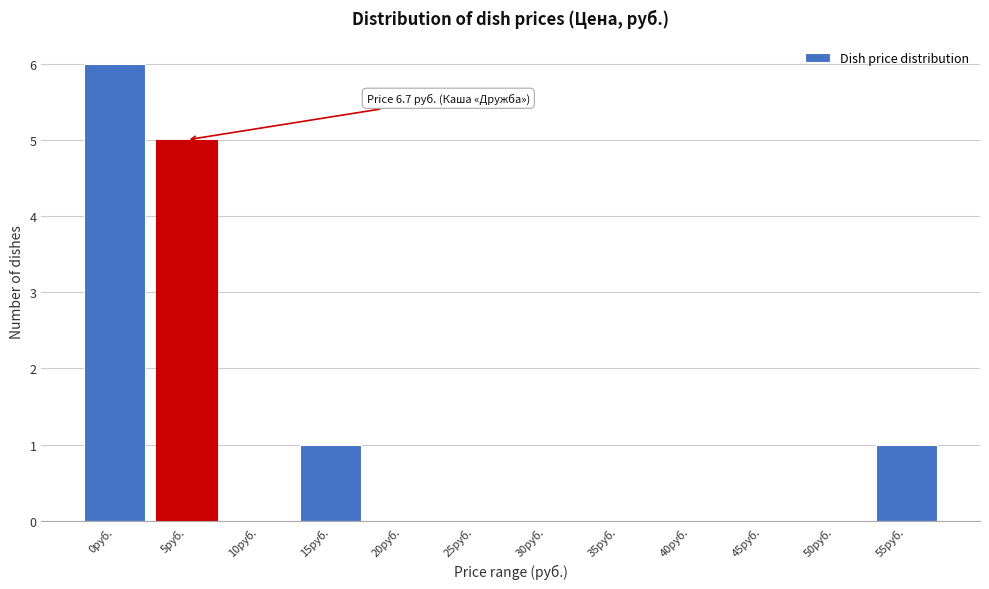

Reading left to right, transcribe all the data shown in this chart.

0руб.=6	5руб.=5	10руб.=0	15руб.=1	20руб.=0	25руб.=0	30руб.=0	35руб.=0	40руб.=0	45руб.=0	50руб.=0	55руб.=1